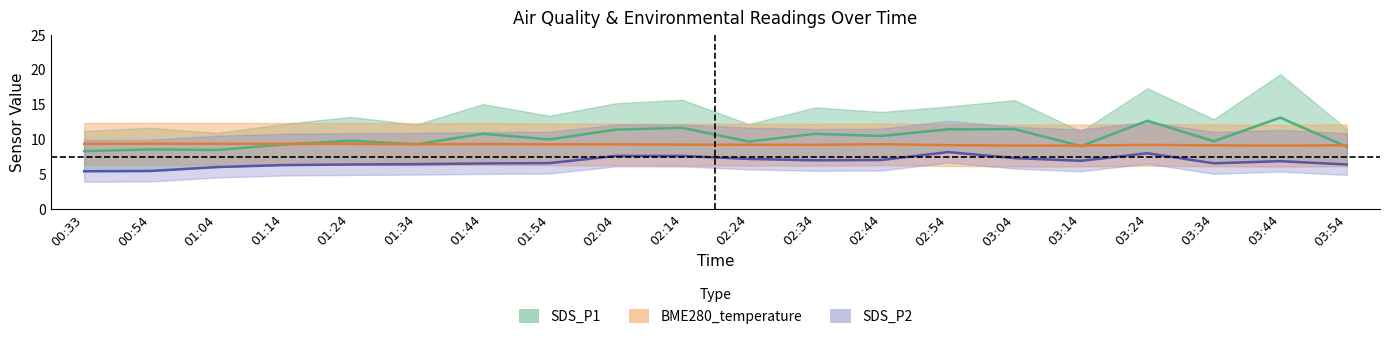

Which category has the lowest value in the BME280_temperature series?

03:44